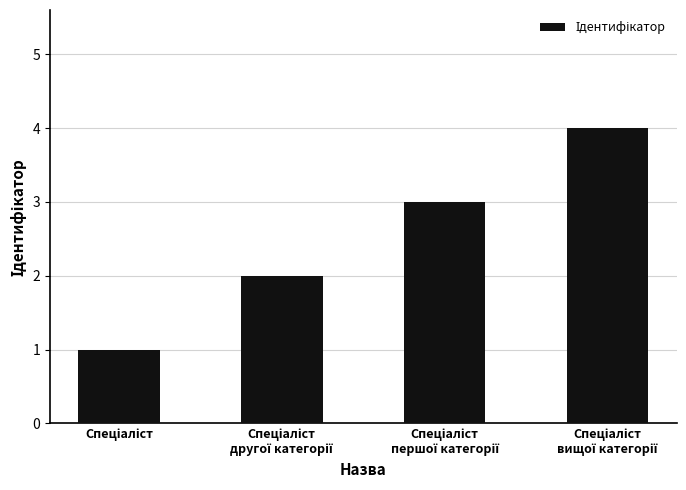

What is the greatest value displayed?

4